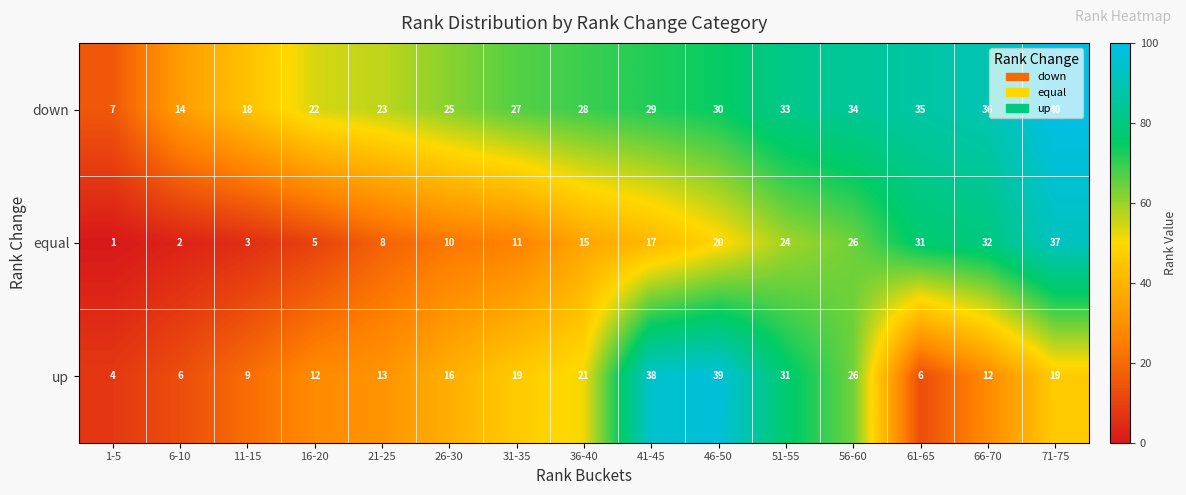

At which category does the chart reach its peak across all series?

71-75